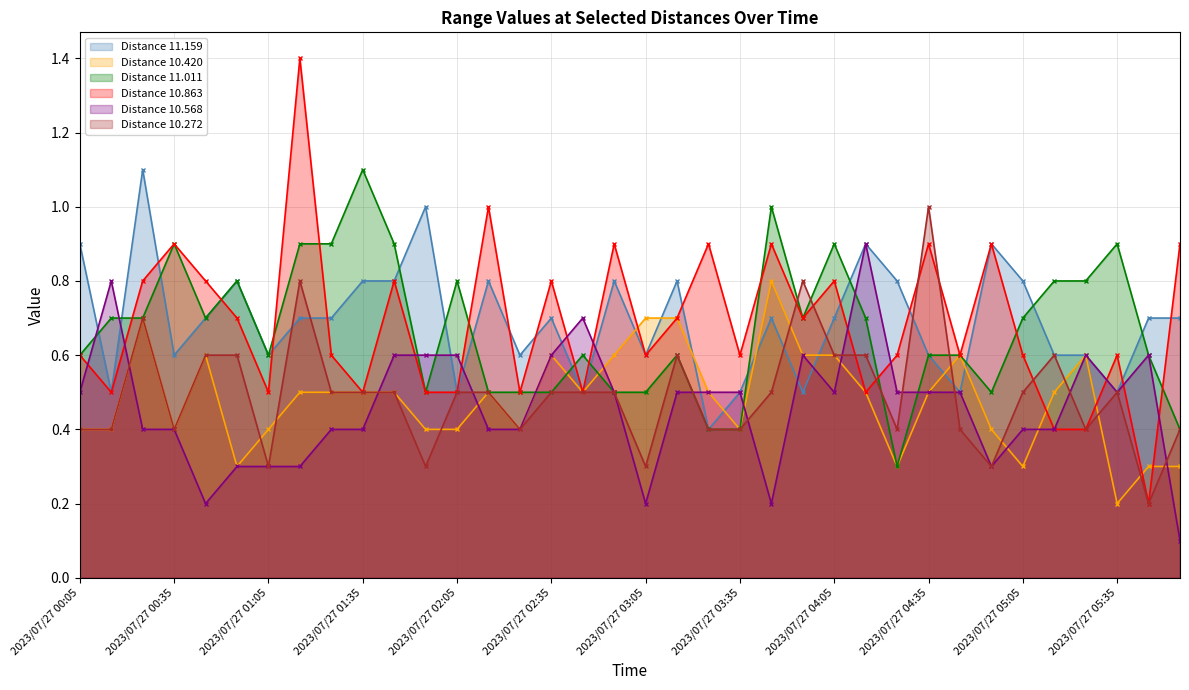

At which category is the sum across all series the highest?

2023/07/27 01:15